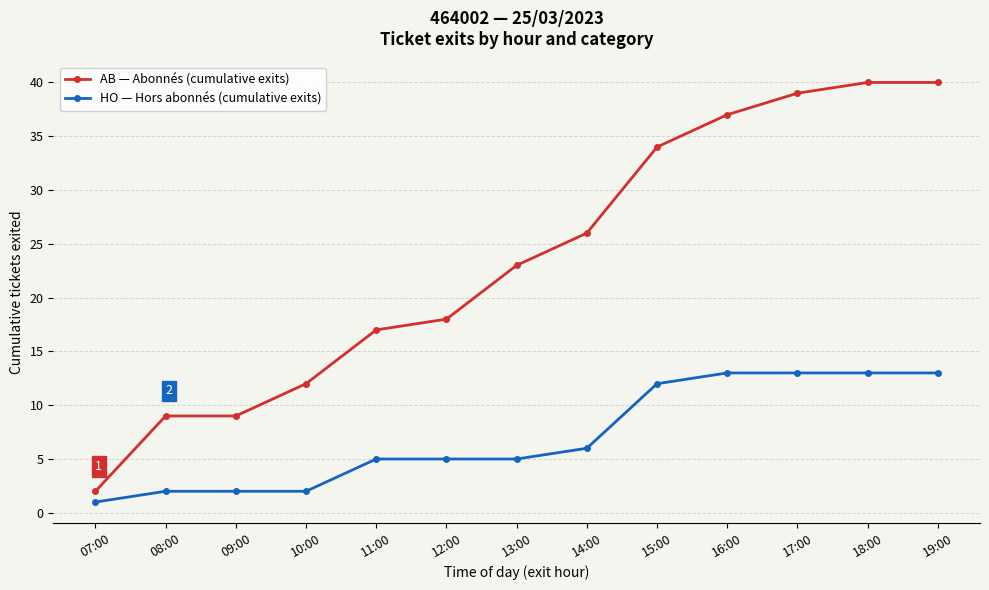

True or false: AB — Abonnés (cumulative exits) has a value of 9 at 09:00.

True